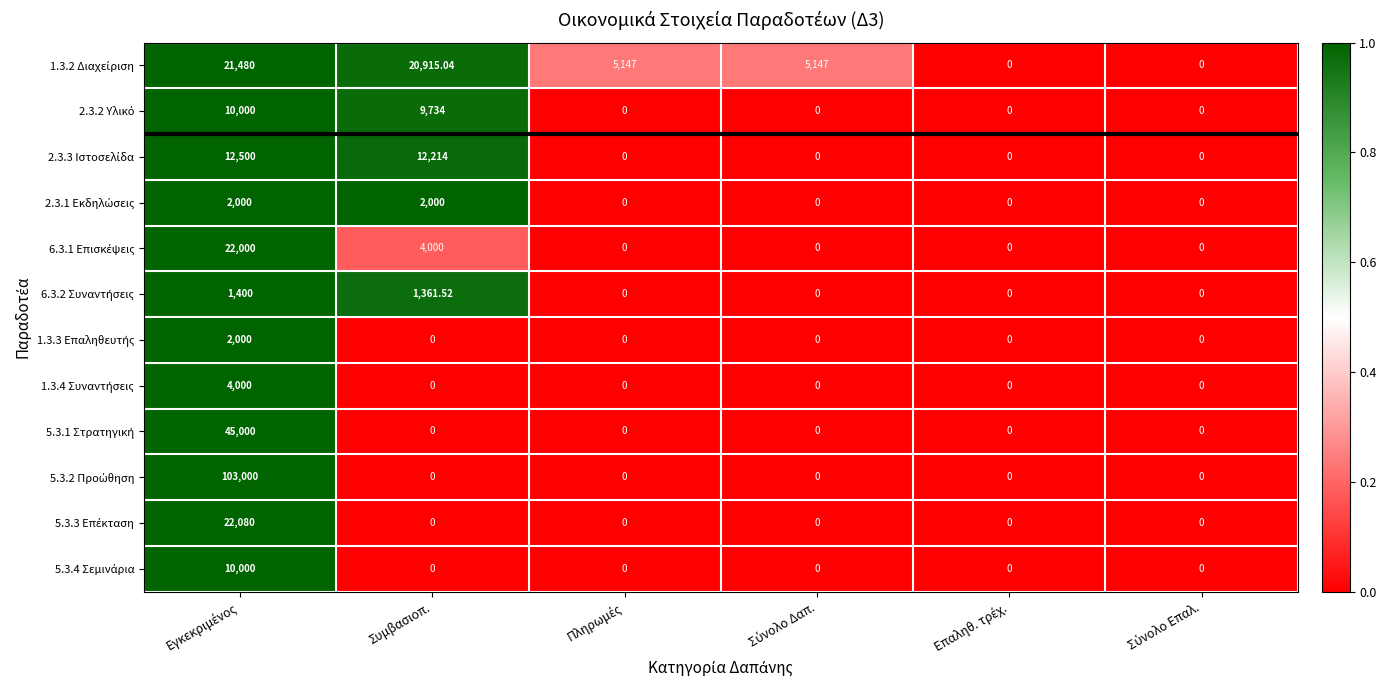

At how many categories does at least one series exceed 0?

4